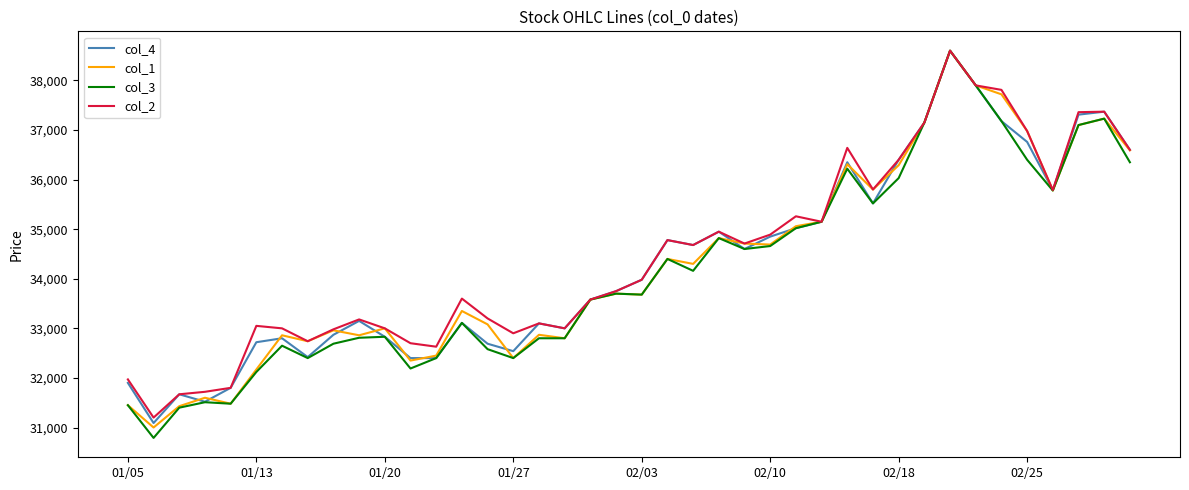

Which series has the widest spread of values?

col_3